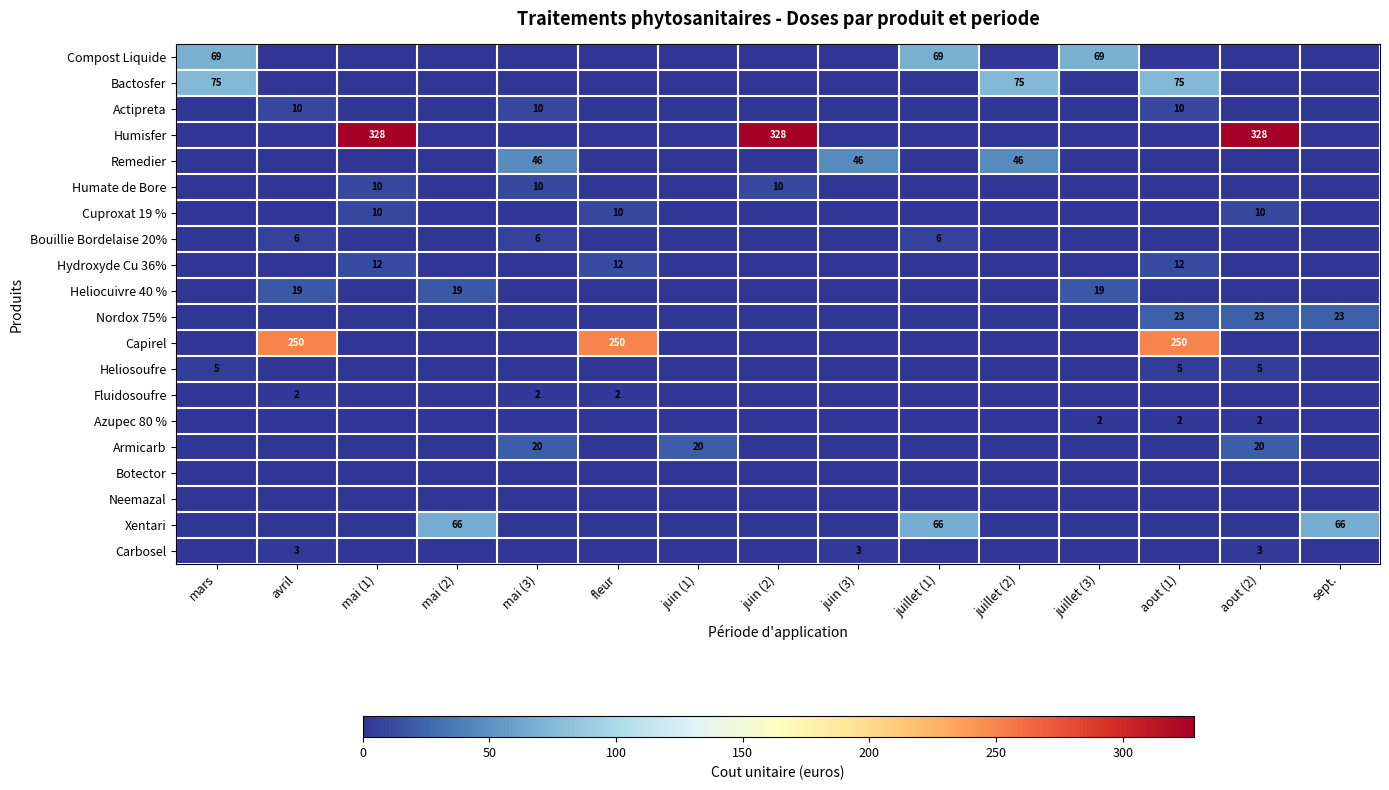

At how many categories does at least one series exceed 215?

6